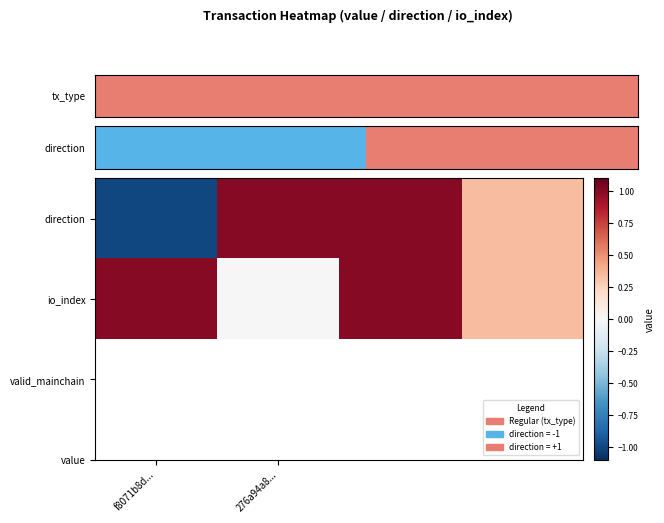

How many distinct data groups are displayed?

2